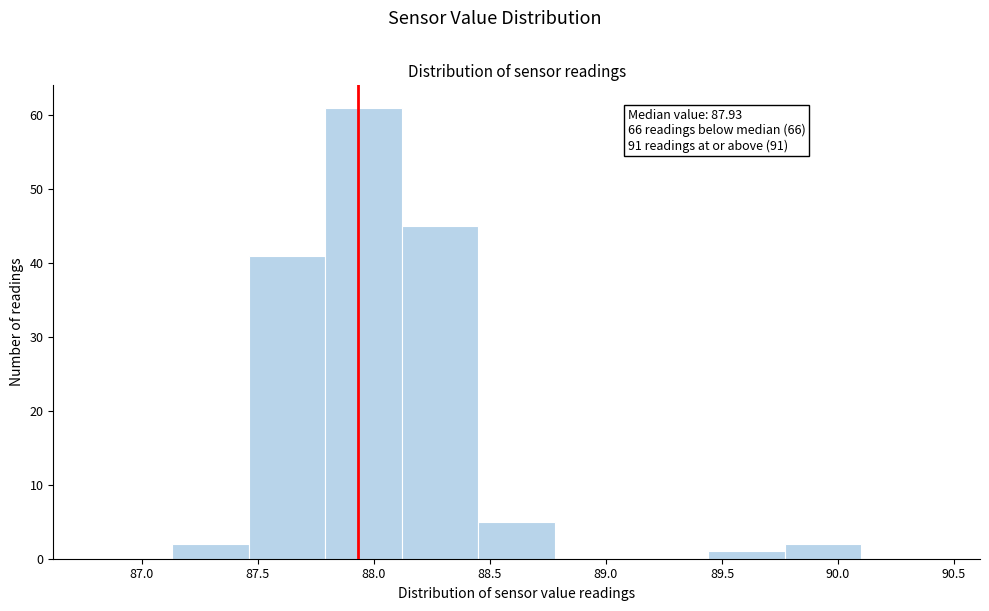

Over which range of the x-axis is the bar tallest?

87.79 to 88.12